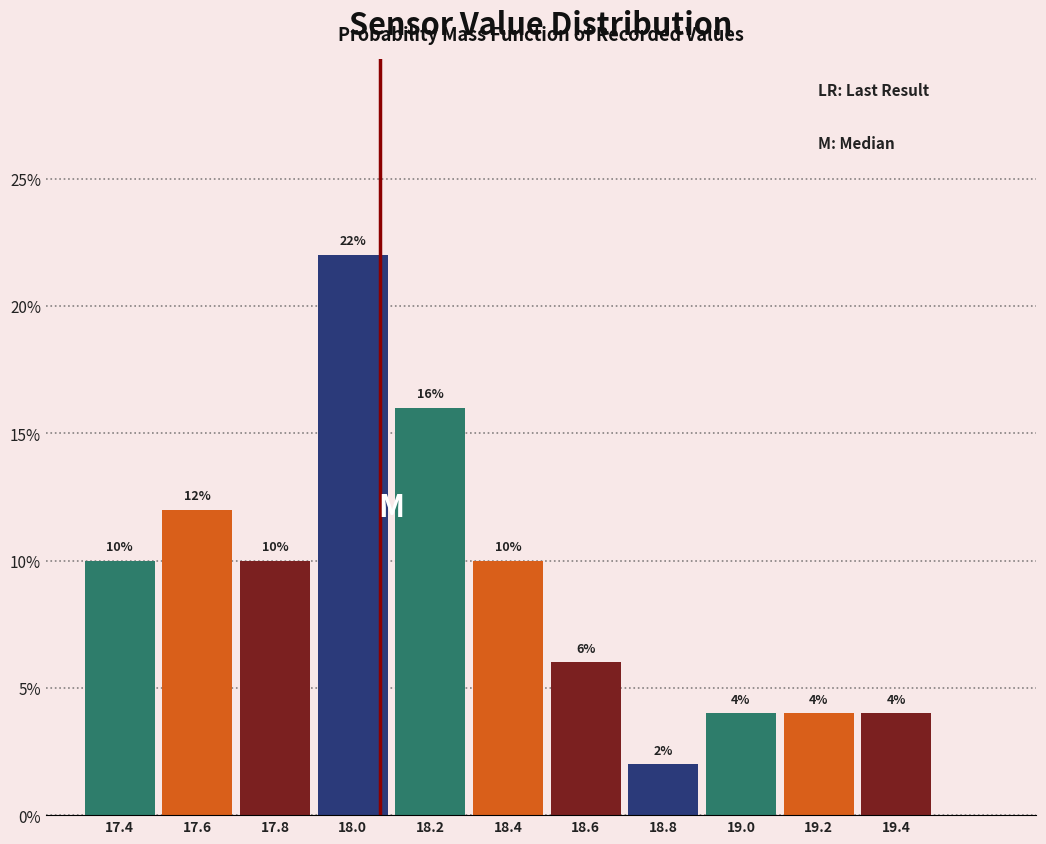

Reading right to left, list all the values displayed in this chart.

19.4=4	19.2=4	19.0=4	18.8=2	18.6=6	18.4=10	18.2=16	18.0=22	17.8=10	17.6=12	17.4=10